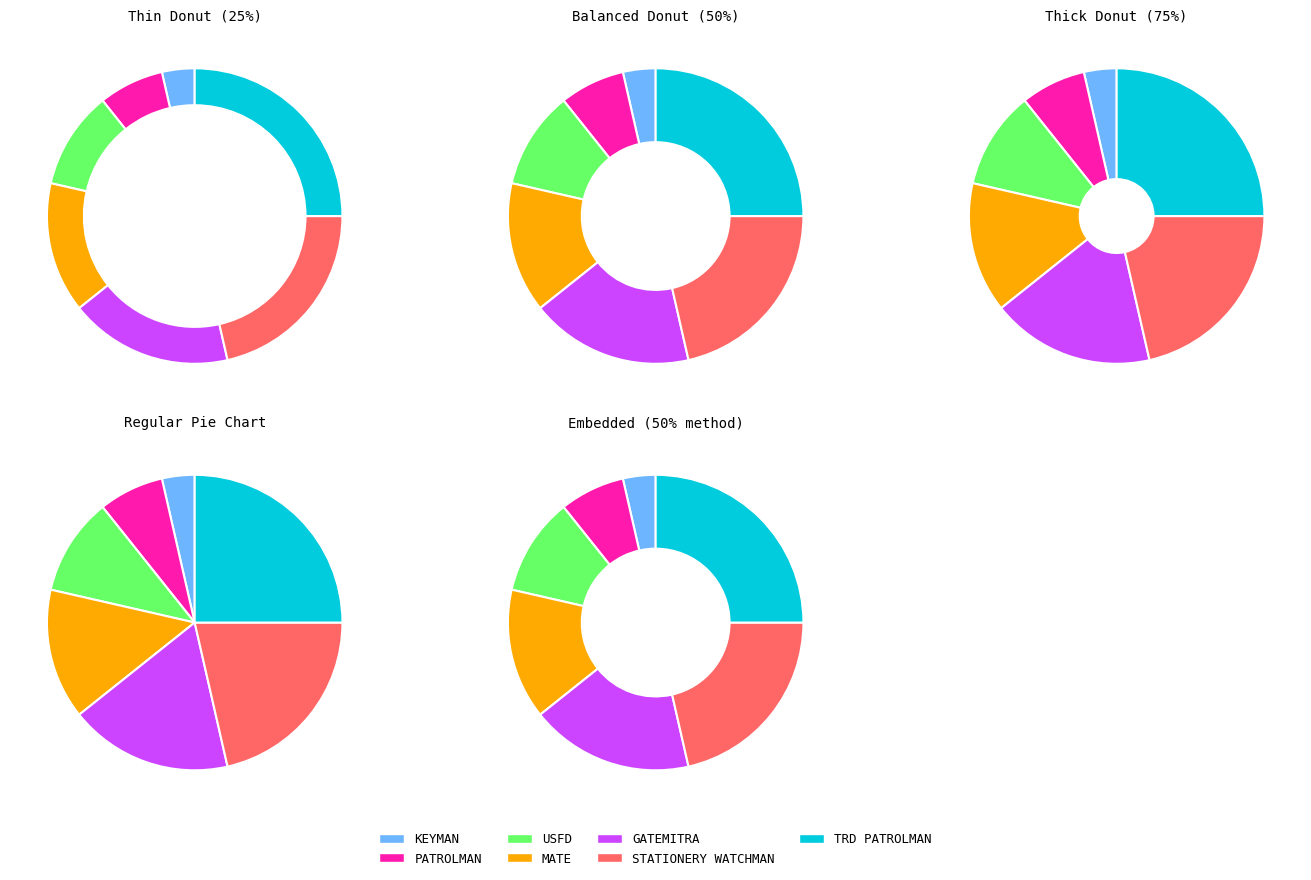

To the nearest percent, what percentage of the pie is PATROLMAN?

7%